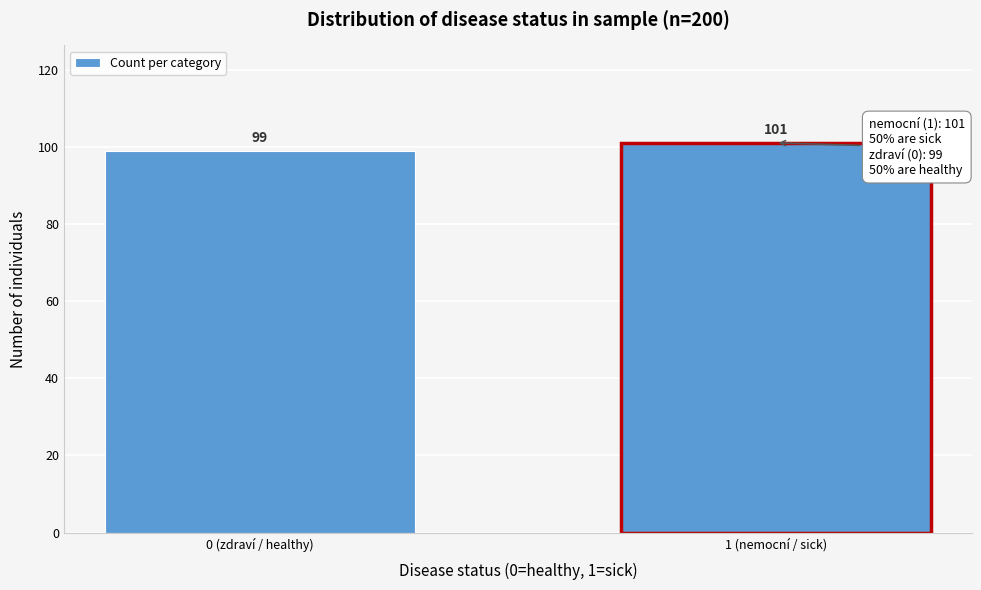

Reading left to right, what are all the values shown in this chart?

99	101